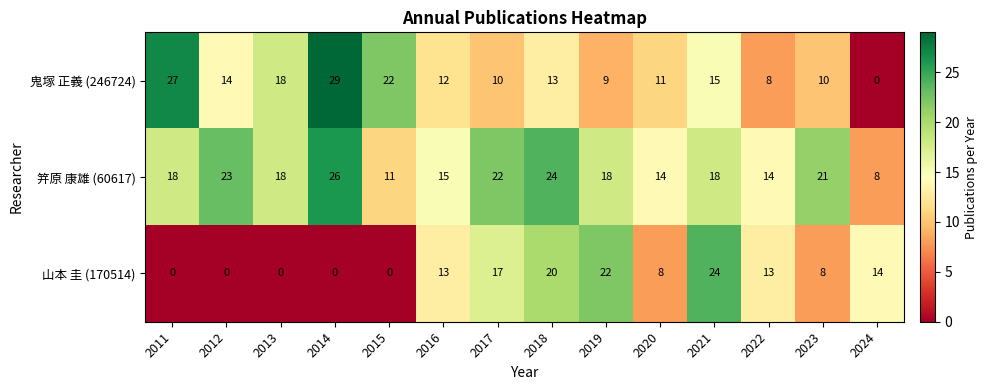

Rank the series at 2017 from lowest to highest value.

鬼塚 正義 (246724), 山本 圭 (170514), 笄原 康雄 (60617)